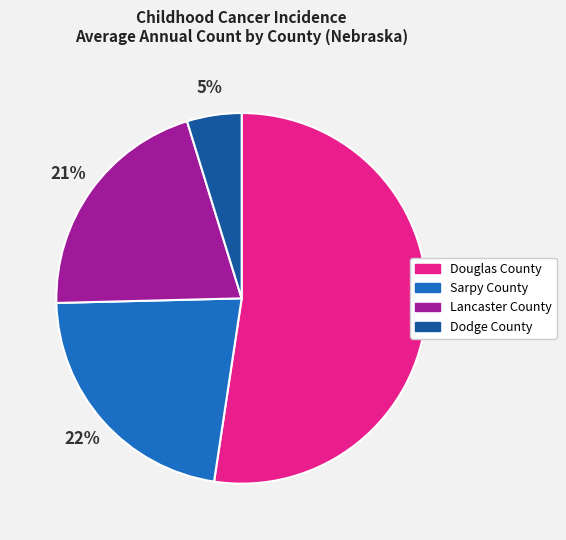

Combined, do Lancaster County and Douglas County account for over 50%?

Yes